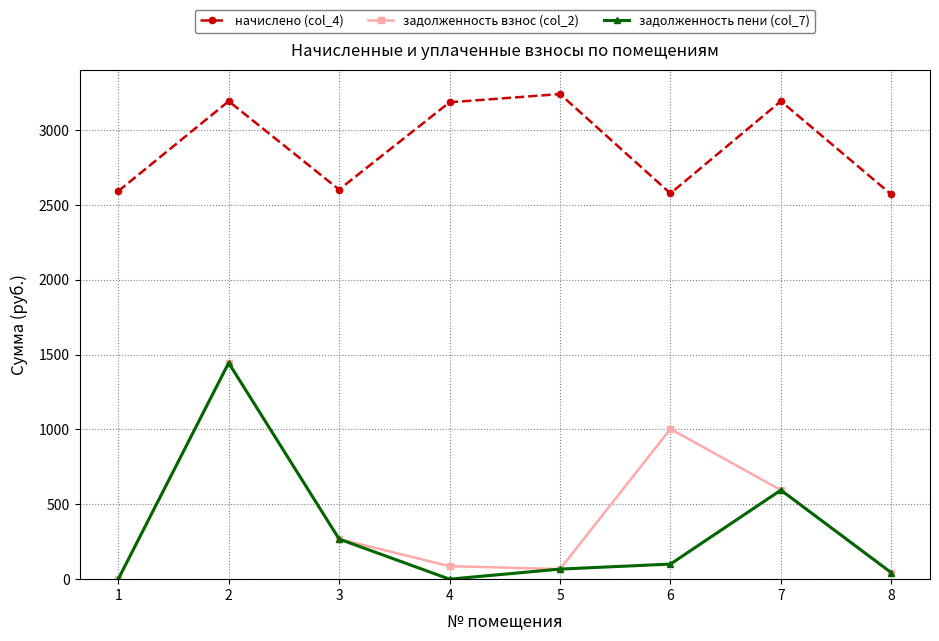

How many interior local peaks does the задолженность пени (col_7) series have?

2